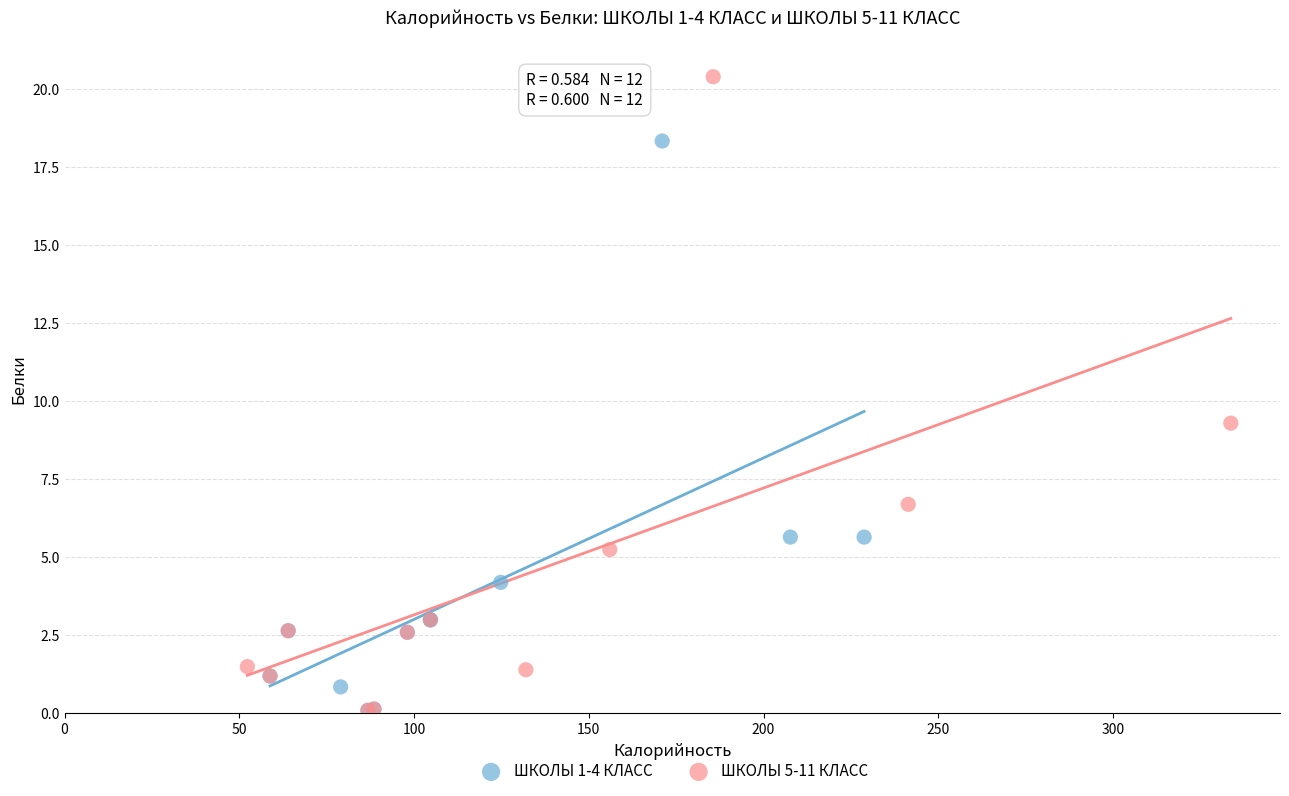

Which series has the widest spread of Y values?

ШКОЛЫ 5-11 КЛАСС